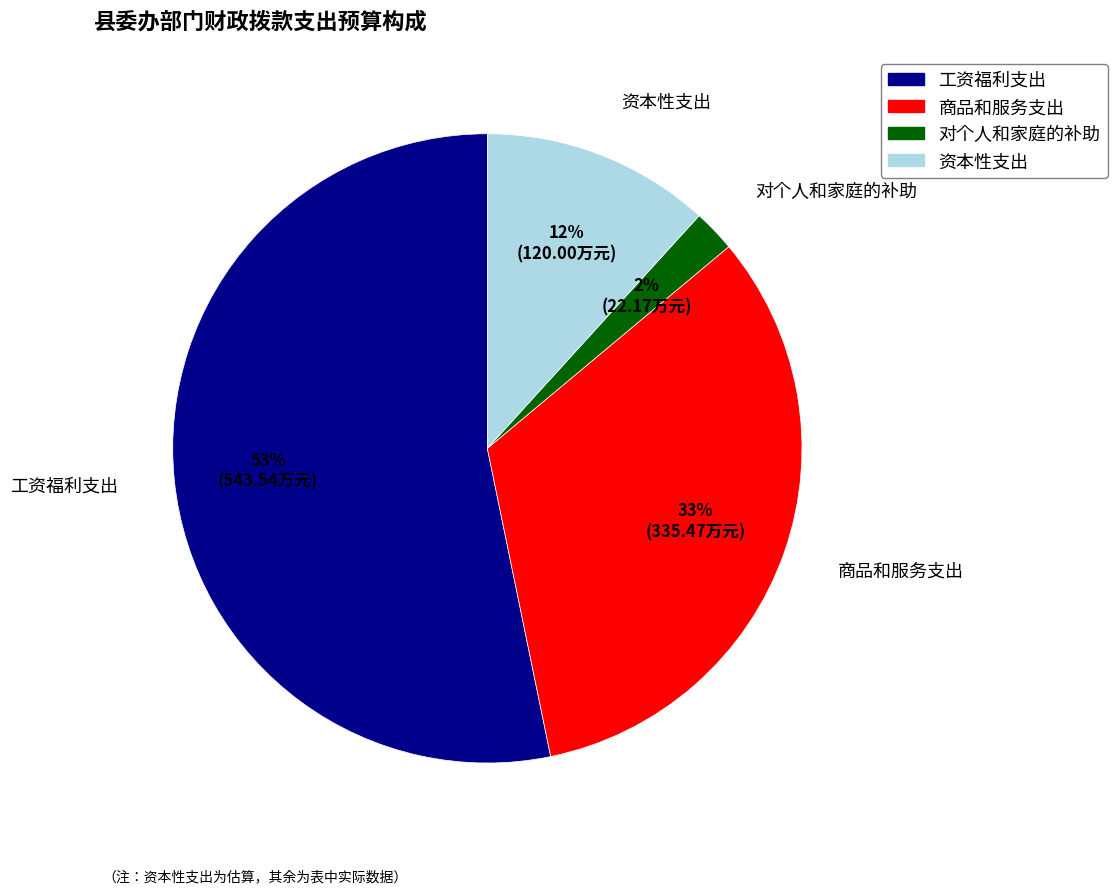

Is it true that 商品和服务支出 is 47% of the pie?

False